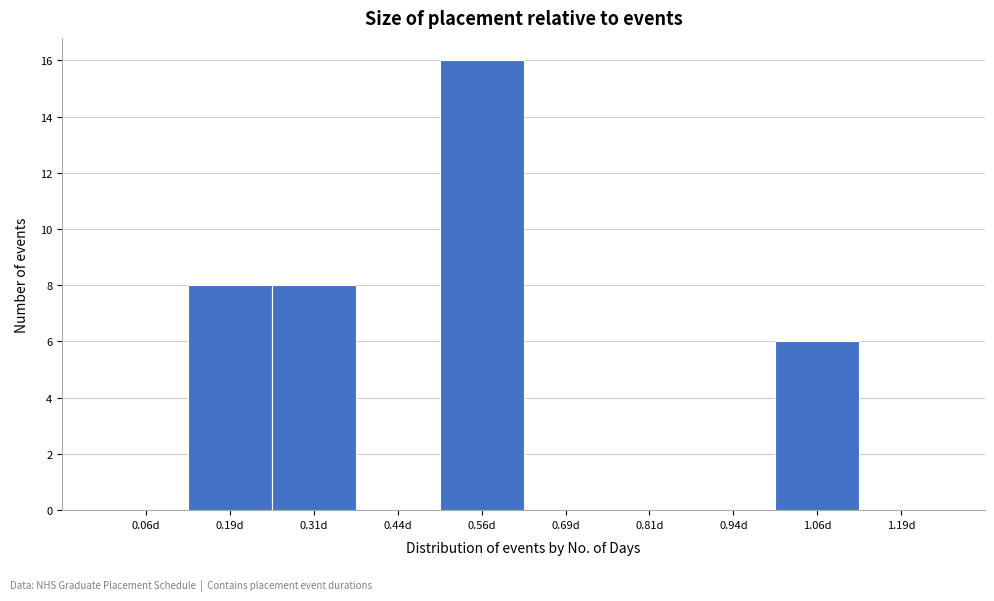

Reading left to right, list every bar in this chart as the range it spans on the x-axis followed by its height. Neither the bar edges nor the heights are printed on the chart, so give them approximately, as read against the axes.

0.000 to 0.125: 0
0.125 to 0.250: 8
0.250 to 0.375: 8
0.375 to 0.500: 0
0.500 to 0.625: 16
0.625 to 0.750: 0
0.750 to 0.875: 0
0.875 to 1.000: 0
1.000 to 1.125: 6
1.125 to 1.250: 0